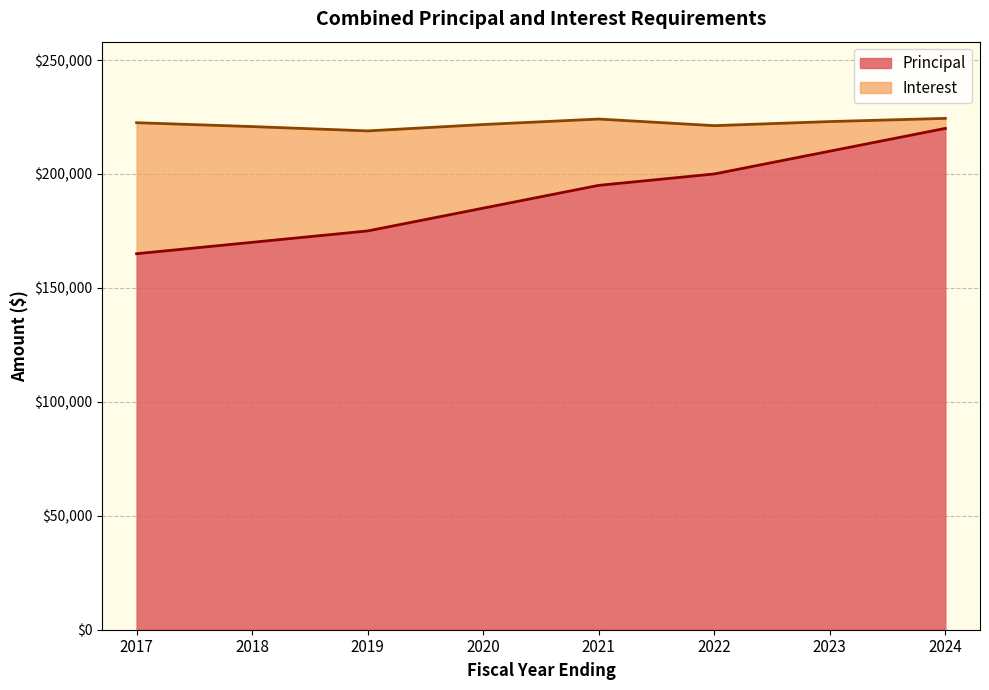

How many lines are shown in the chart?

2